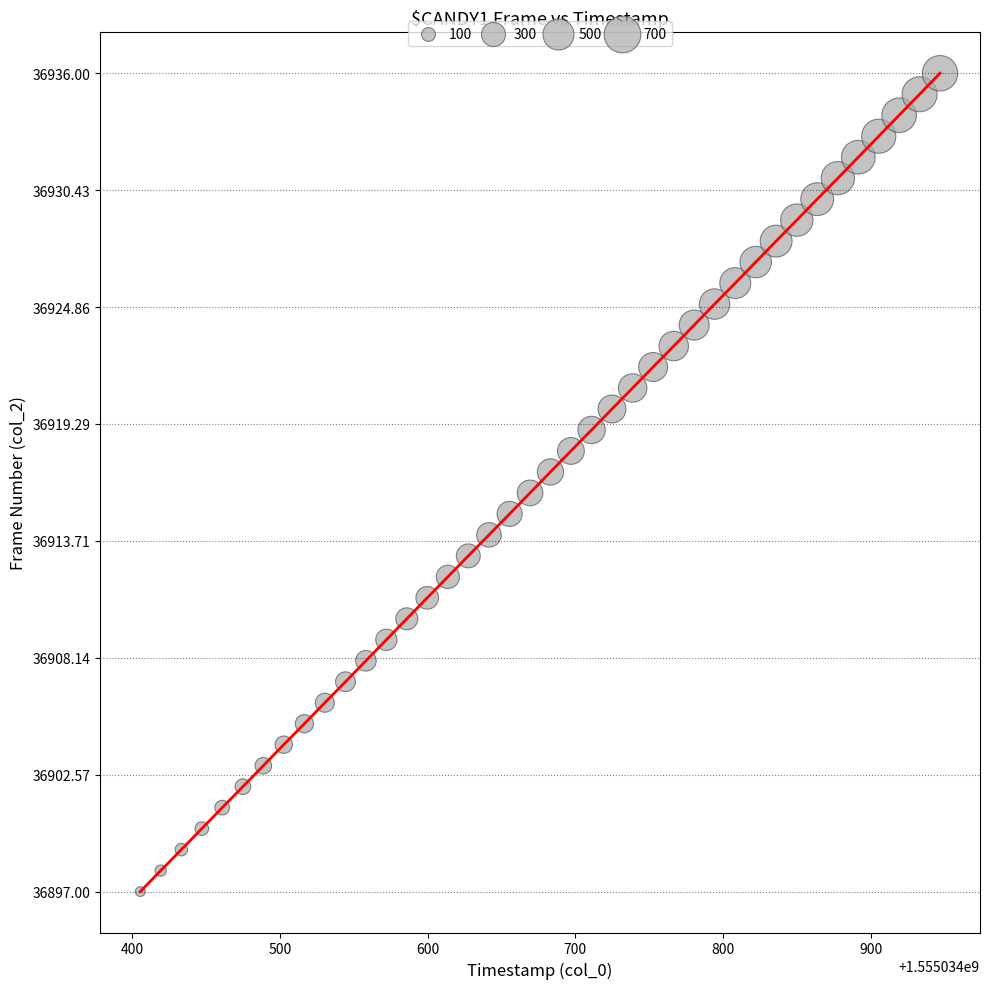

What is the minimum value shown in the chart?

36897